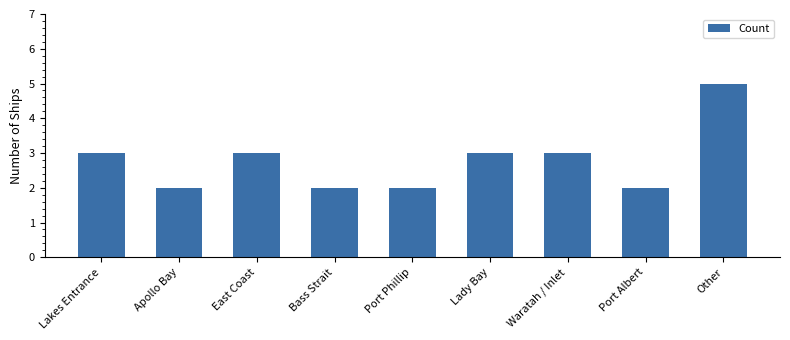

What is the value of the 5th bar from the left?

2